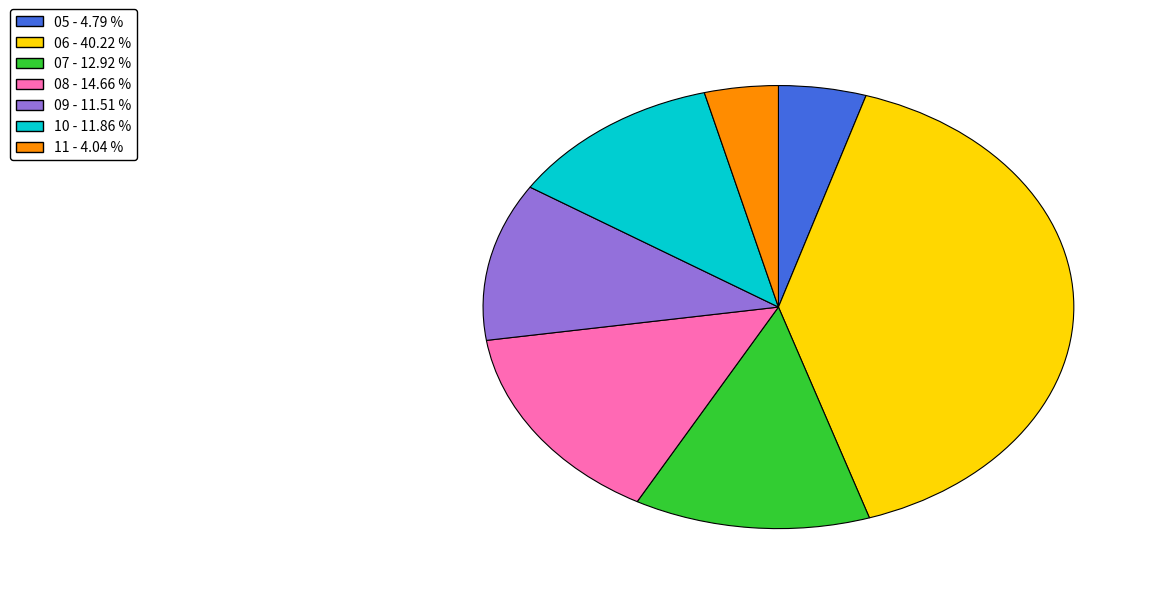

Count the number of slices in the pie.

7